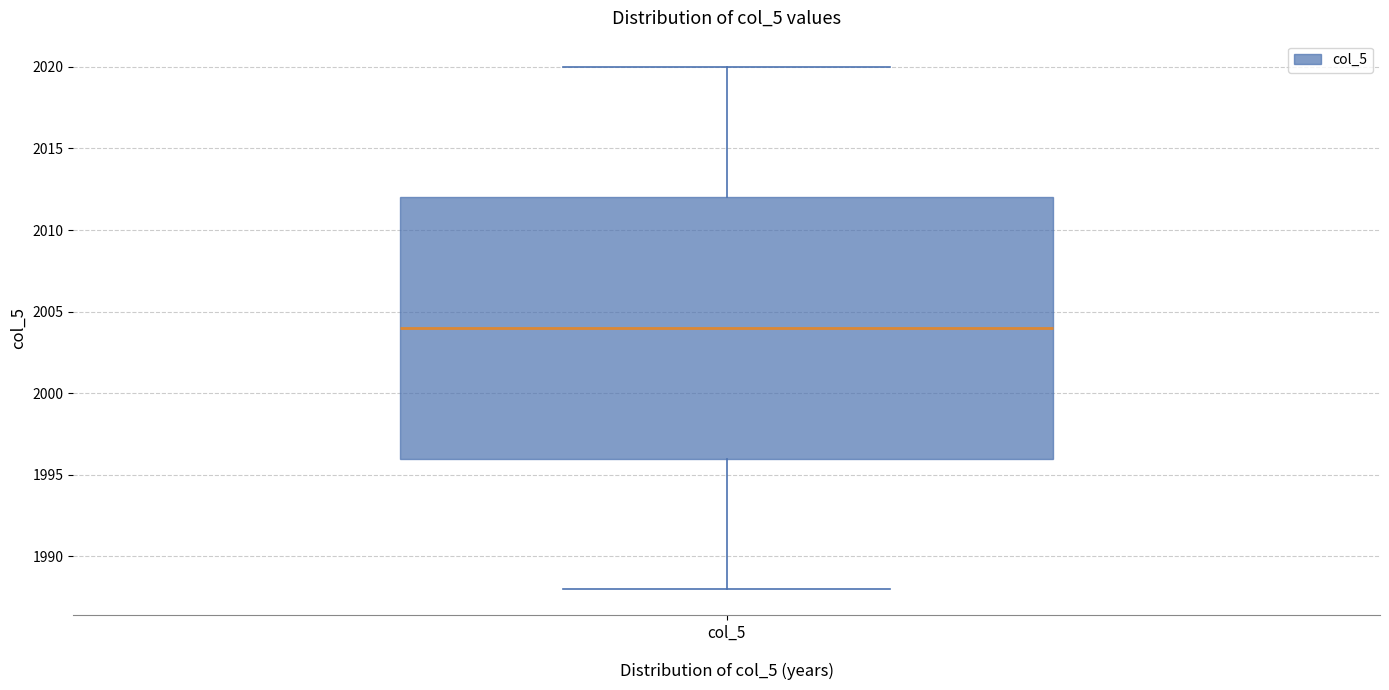

Where is the upper edge of the box for col_5 on the y-axis? The values are not printed on the chart, so give them approximately, as read against the axis.

2012